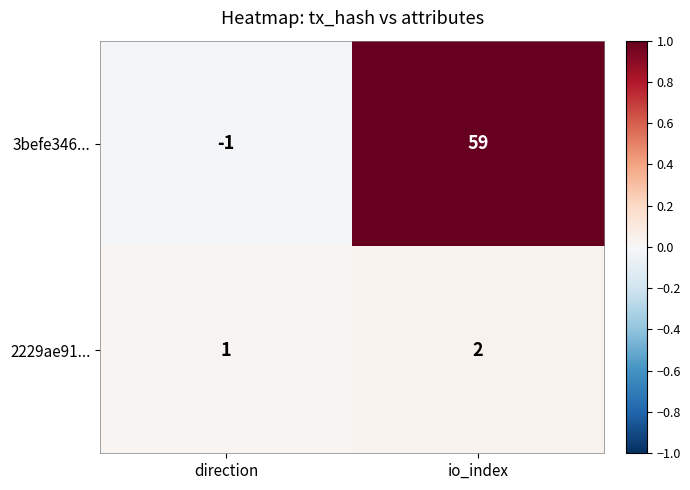

At how many categories does at least one series exceed 0?

2